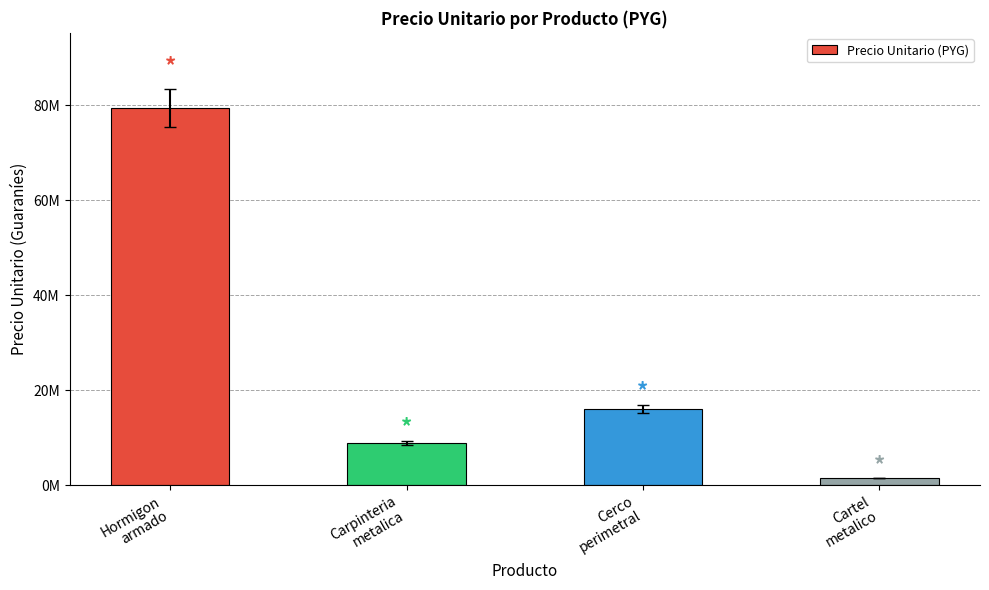

The value at Hormigon
armado is 79423968. True or false?

True